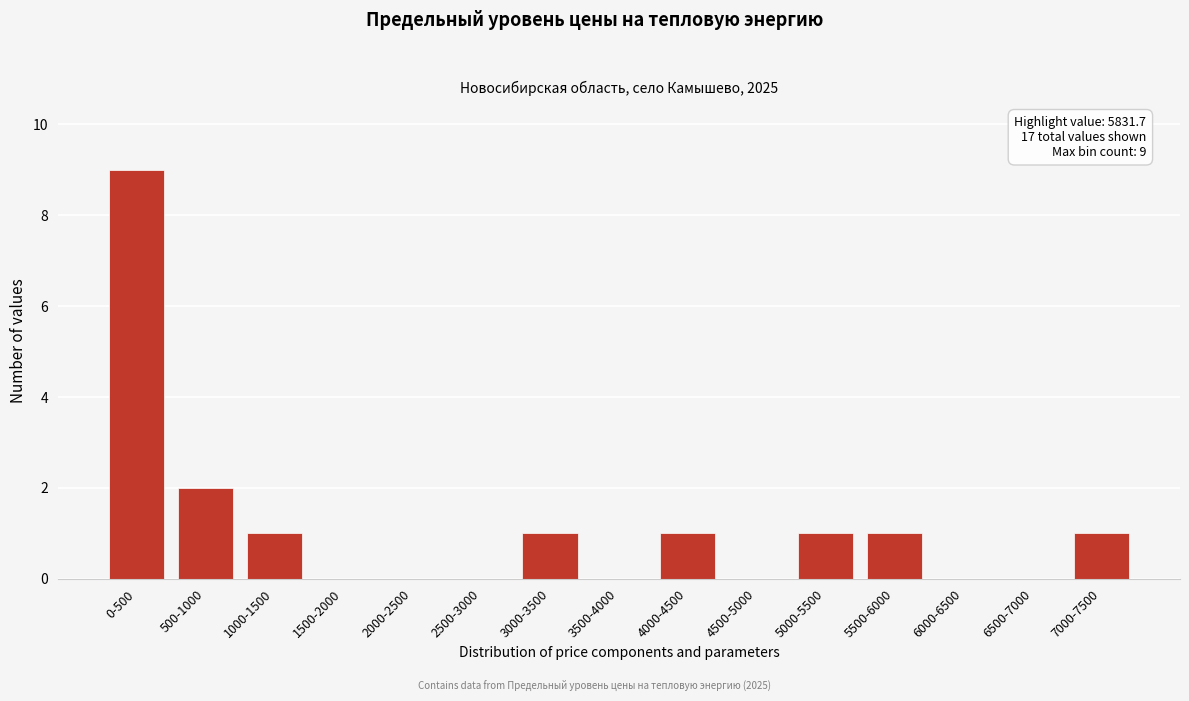

Reading left to right, list all the values displayed in this chart.

0-500=9	500-1000=2	1000-1500=1	1500-2000=0	2000-2500=0	2500-3000=0	3000-3500=1	3500-4000=0	4000-4500=1	4500-5000=0	5000-5500=1	5500-6000=1	6000-6500=0	6500-7000=0	7000-7500=1